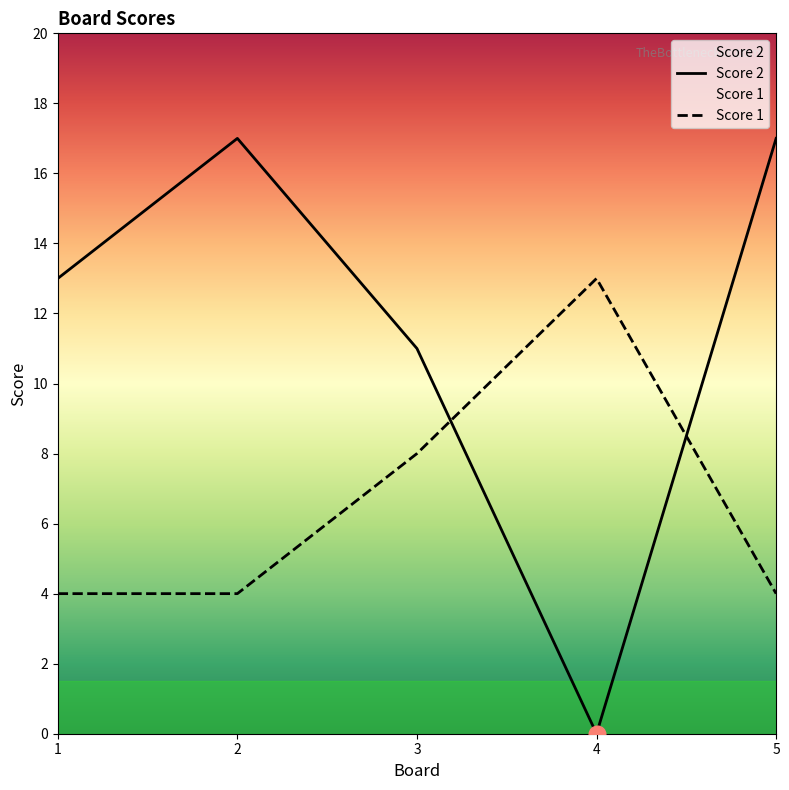

At which category does the chart reach its peak across all series?

2